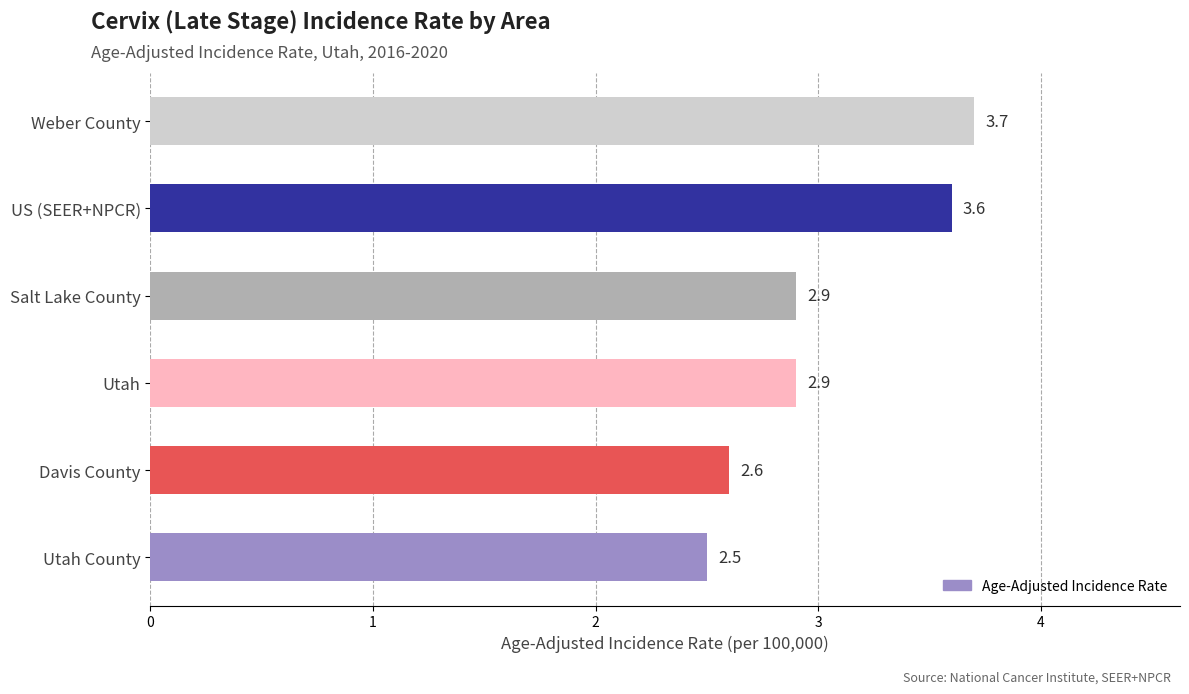

At which category does the chart reach its peak across all series?

Weber County